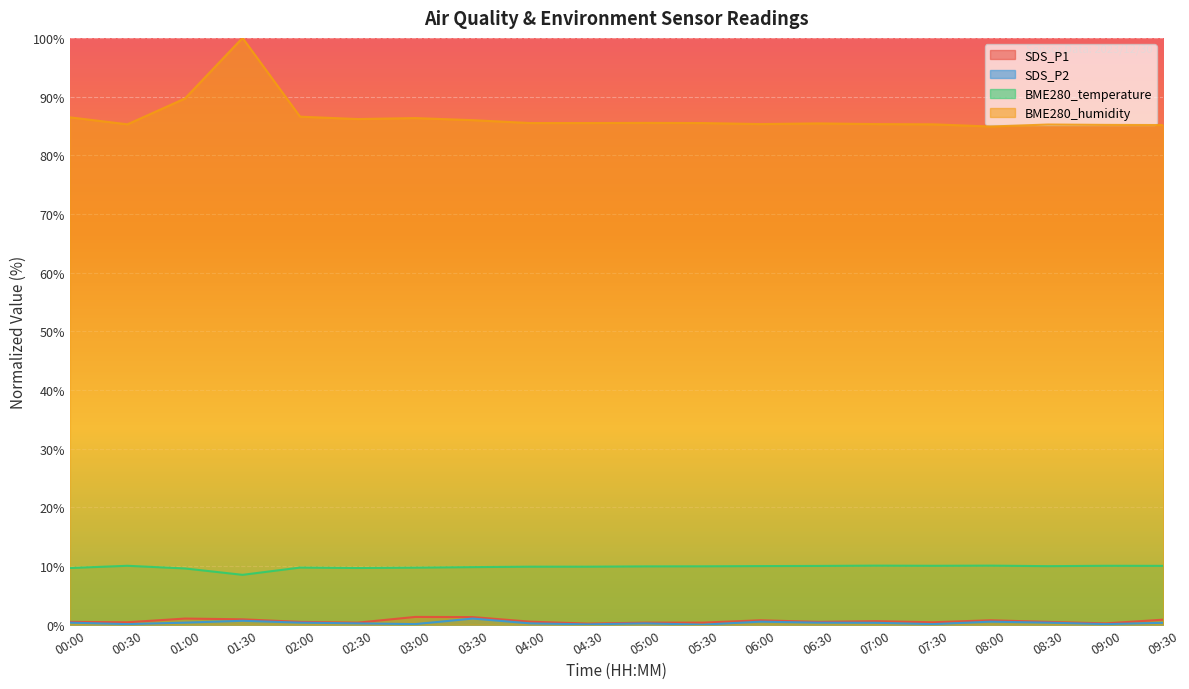

What are all the series names shown in the legend?

SDS_P1, SDS_P2, BME280_temperature, BME280_humidity